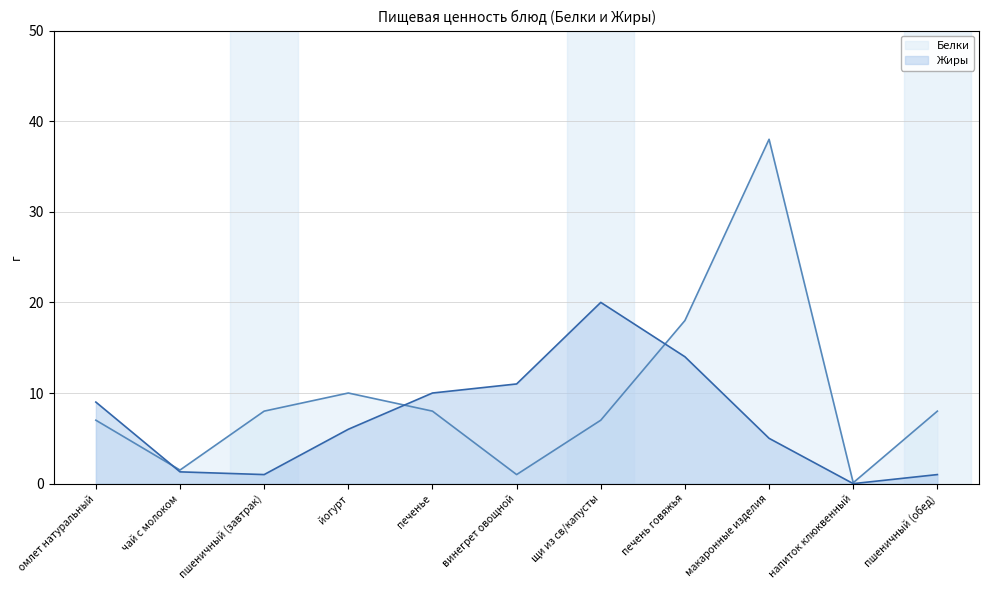

Reading right to left, what are all the values shown in this chart?

Белки: пшеничный (обед)=8.0	напиток клюквенный=0.1	макаронные изделия=38.0	печень говяжья=18.0	щи из св/капусты=7.0	винегрет овощной=1.0	печенье=8.0	йогурт=10.0	пшеничный (завтрак)=8.0	чай с молоком=1.5	омлет натуральный=7.0
Жиры: пшеничный (обед)=1.0	напиток клюквенный=0.0	макаронные изделия=5.0	печень говяжья=14.0	щи из св/капусты=20.0	винегрет овощной=11.0	печенье=10.0	йогурт=6.0	пшеничный (завтрак)=1.0	чай с молоком=1.3	омлет натуральный=9.0